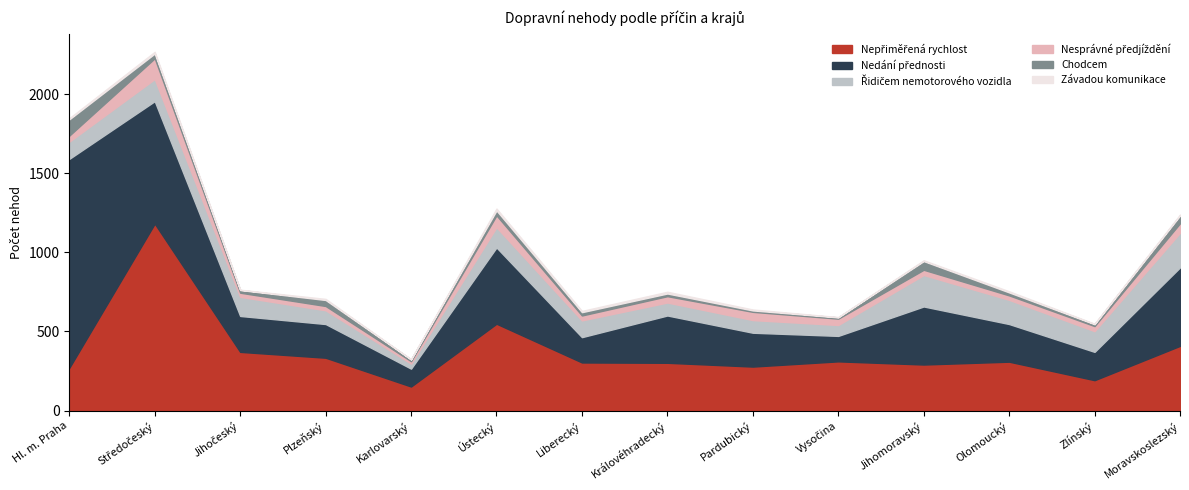

Which series has the largest range (max minus min)?

Nedání přednosti